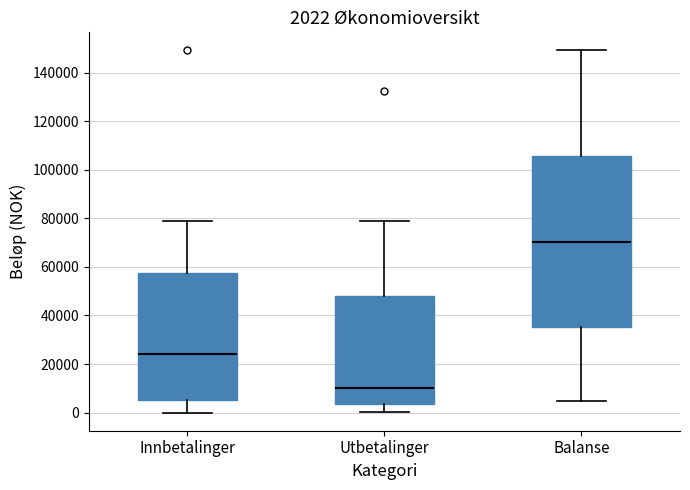

Comparing the boxes themselves (not the whiskers), which one is the tallest?

Balanse